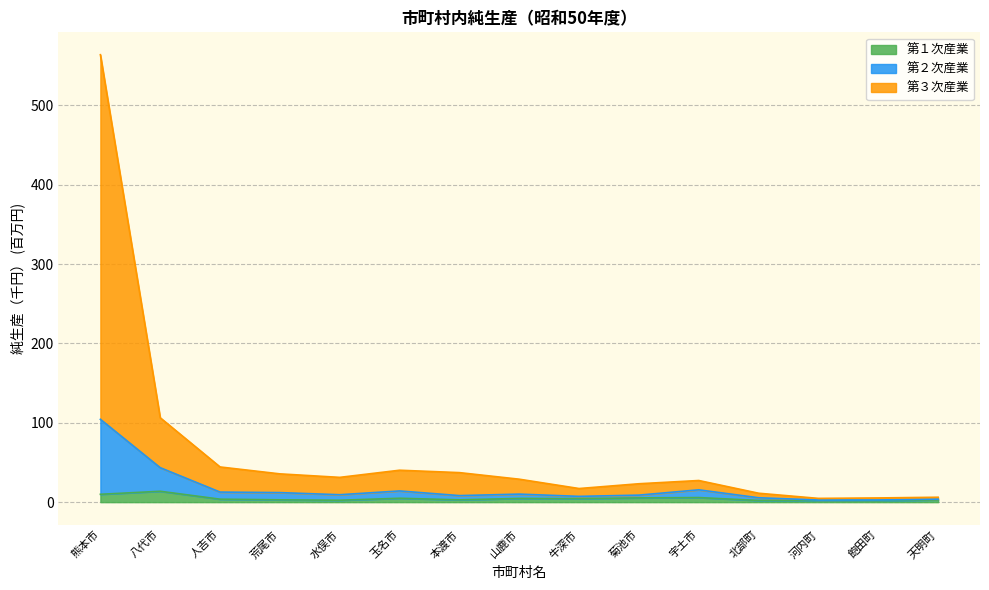

What position from the right is 八代市?

14